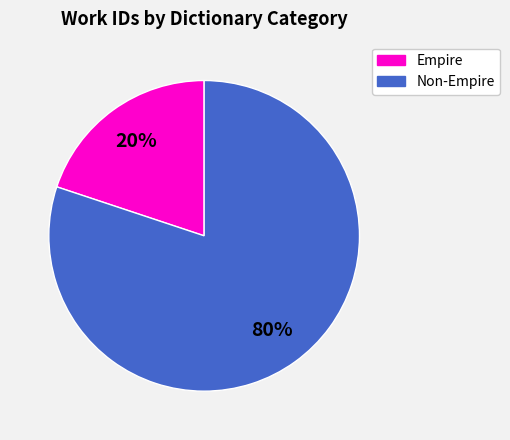

To the nearest percent, what is the difference between the largest and smallest slice percentages?

60%